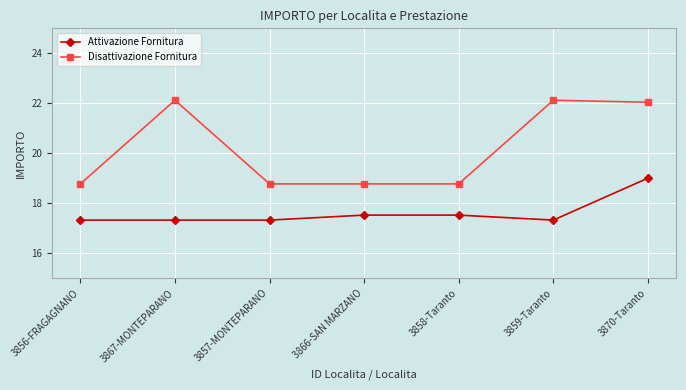

The value of Disattivazione Fornitura at 3866-SAN MARZANO is 25.4. True or false?

False